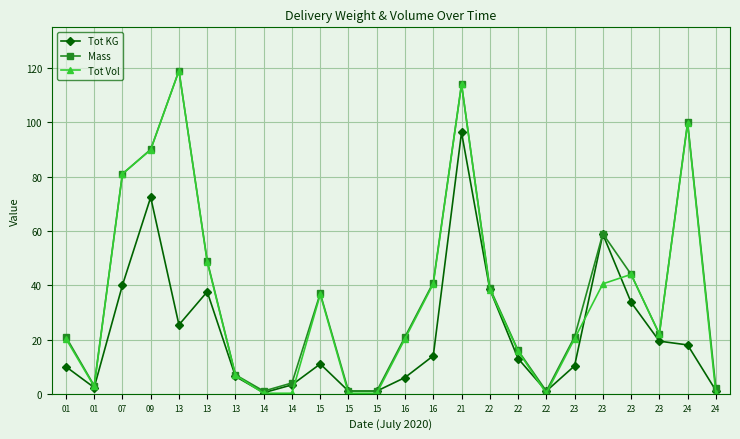

Reading right to left, transcribe all the data shown in this chart.

Tot KG: 1.2	18.0	19.4	33.7	58.8	10.3	1.0	13.0	38.5	96.3	14.0	6.0	1.0	1.0	11.0	3.3	0.4	6.4	37.6	25.4	72.4	40.0	2.3	10.0
Mass: 2.0	100.0	22.0	44.0	59.0	21.0	1.0	16.0	39.0	114.0	41.0	21.0	1.0	1.0	37.0	4.0	1.0	7.0	49.0	119.0	90.0	81.0	3.0	21.0
Tot Vol: 0.2	99.6	22.0	44.0	40.5	20.3	0.2	15.7	38.4	114.1	40.5	20.3	0.2	0.2	36.6	0.2	0.2	6.8	48.6	119.0	89.9	81.0	2.7	20.3